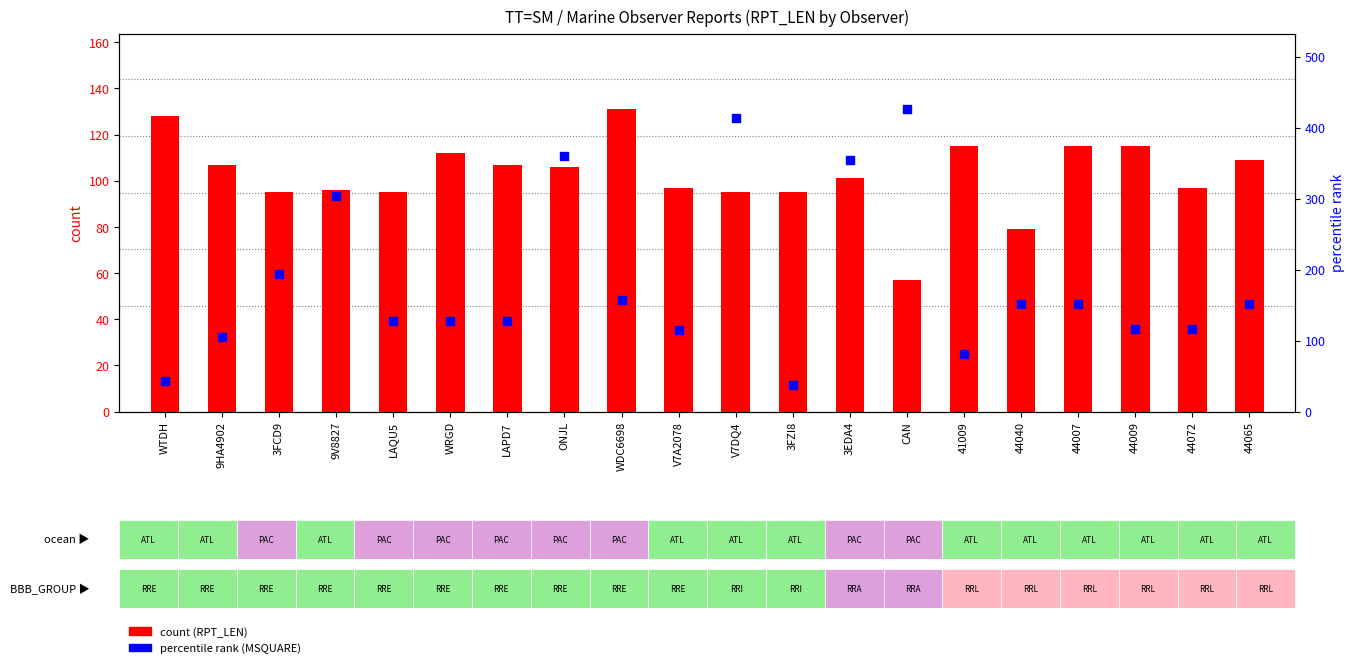

Which series has the largest Y range (max minus min)?

percentile rank within the sample